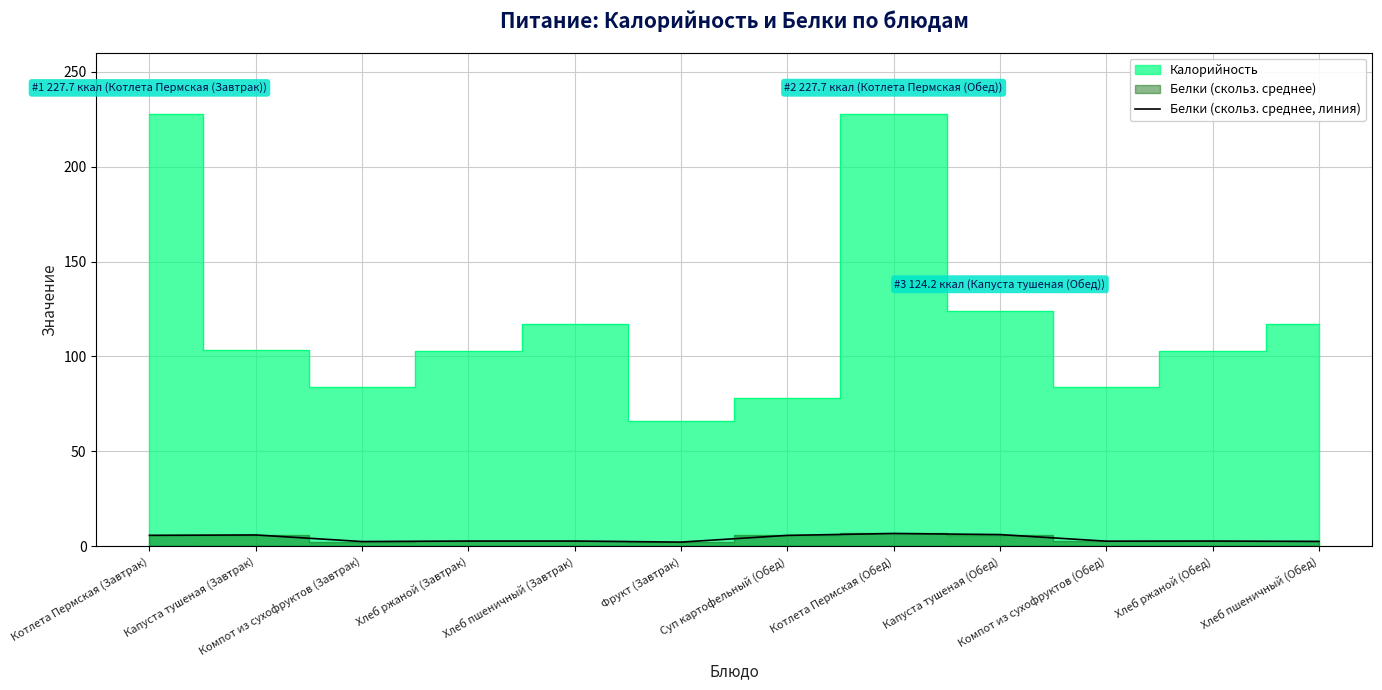

The Белки (скольз. среднее, линия) series shows 6.8 at Котлета Пермская (Обед). True or false?

True